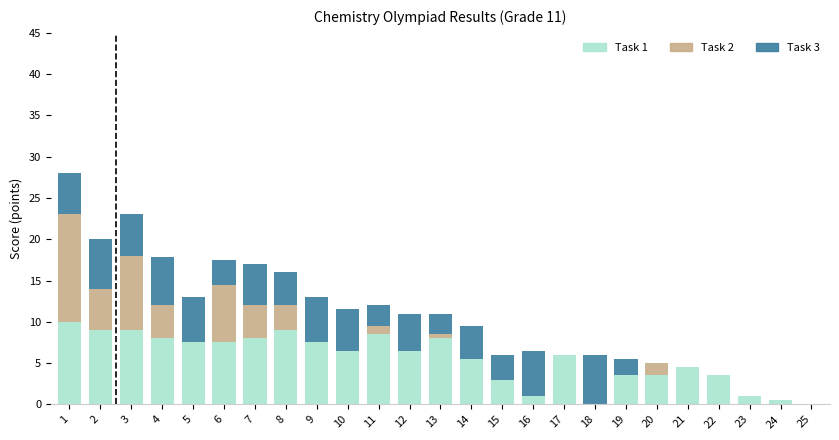

What is the highest value of the Task 1 series?

10.0